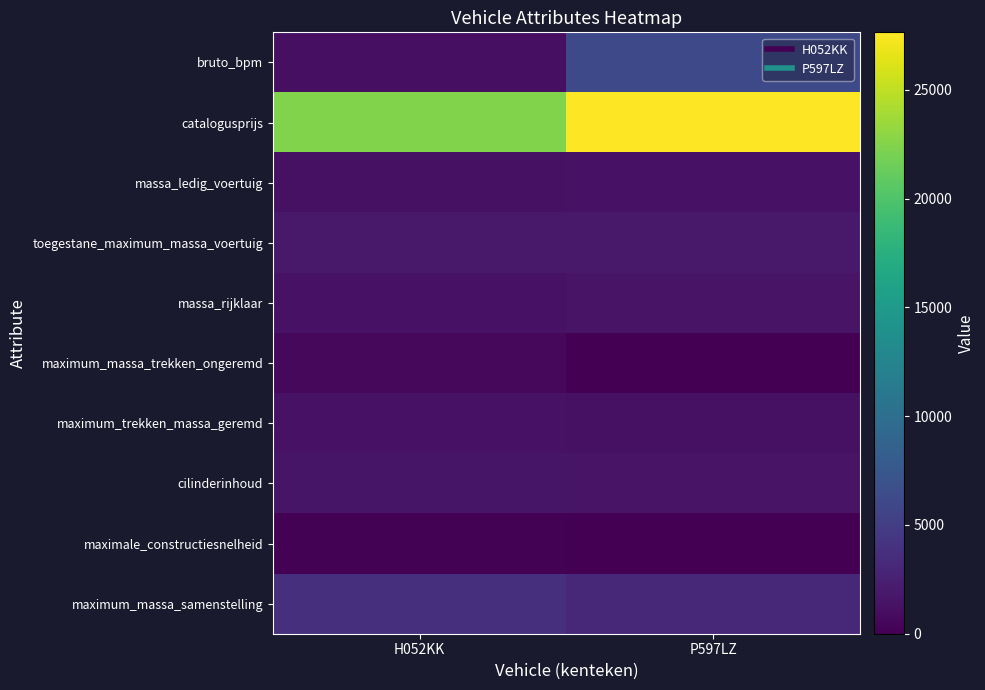

List the series in order of their peak value, lowest first.

maximale_constructiesnelheid, maximum_massa_trekken_ongeremd, massa_ledig_voertuig, maximum_trekken_massa_geremd, massa_rijklaar, cilinderinhoud, toegestane_maximum_massa_voertuig, maximum_massa_samenstelling, bruto_bpm, catalogusprijs